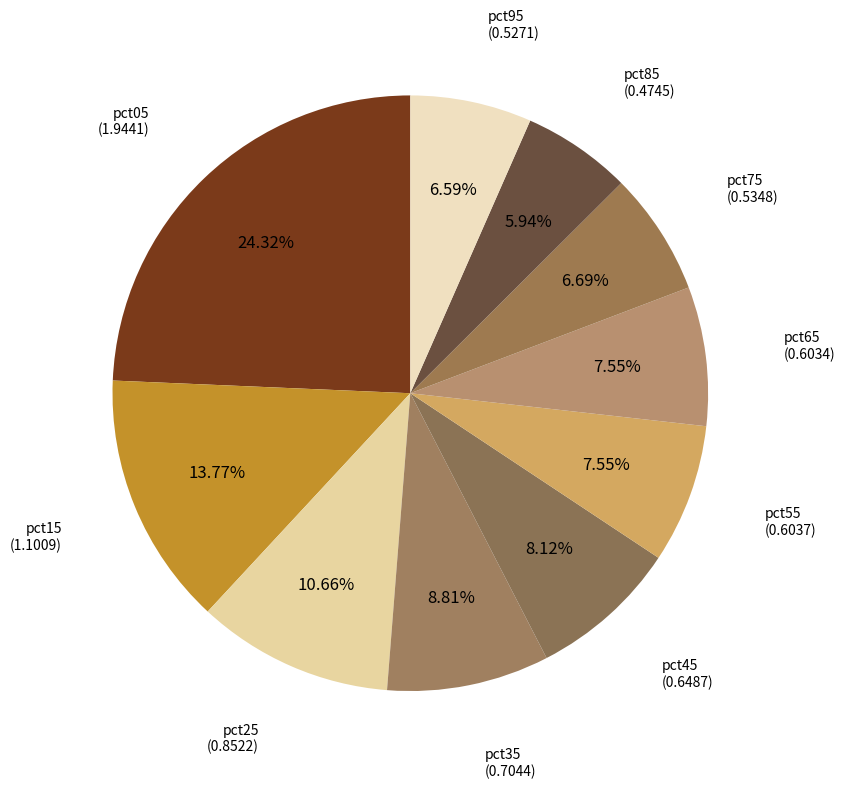

Which category has the biggest portion of the pie?

pct05